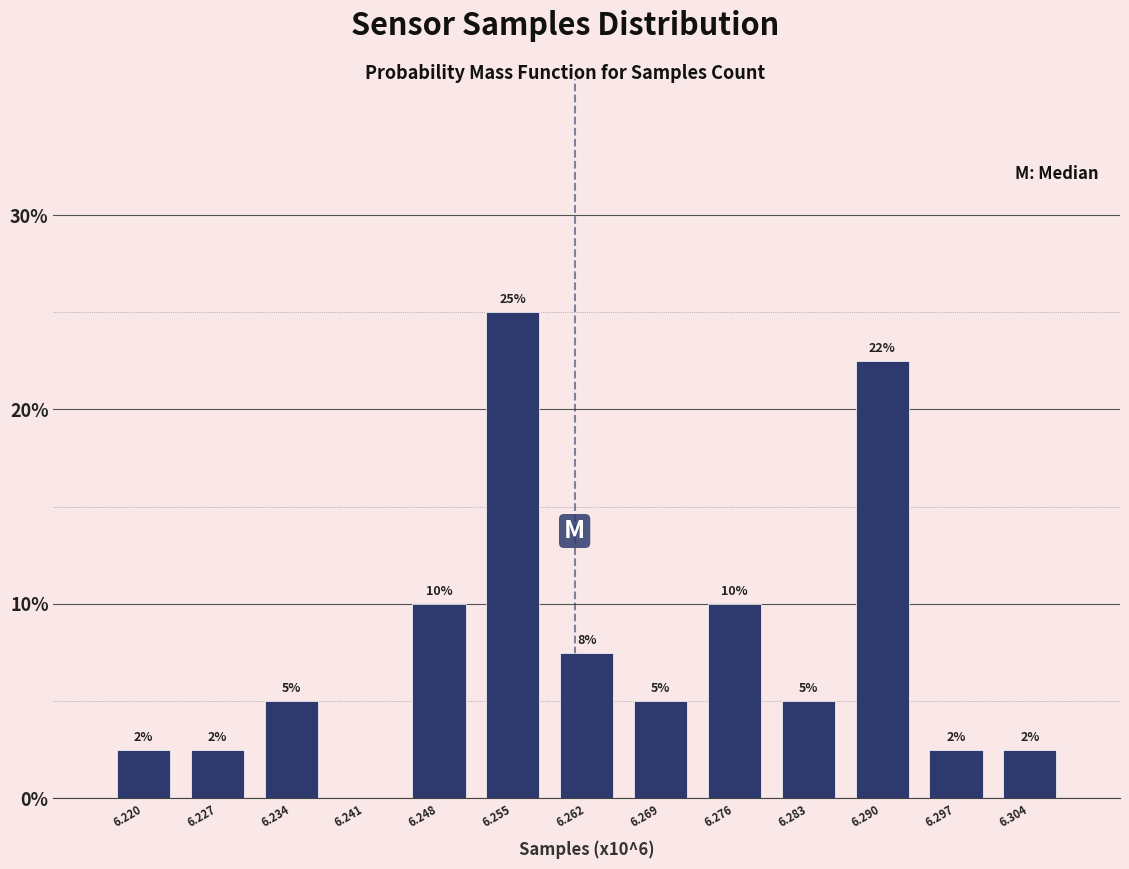

The chart shows a value of 0.0 at 6.241. True or false?

True